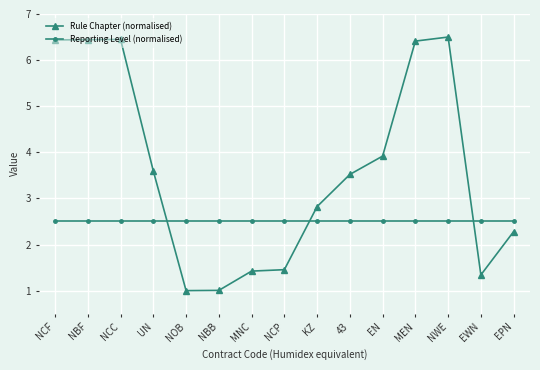

List the series in order of their peak value, highest first.

Rule Chapter (normalised), Reporting Level (normalised)